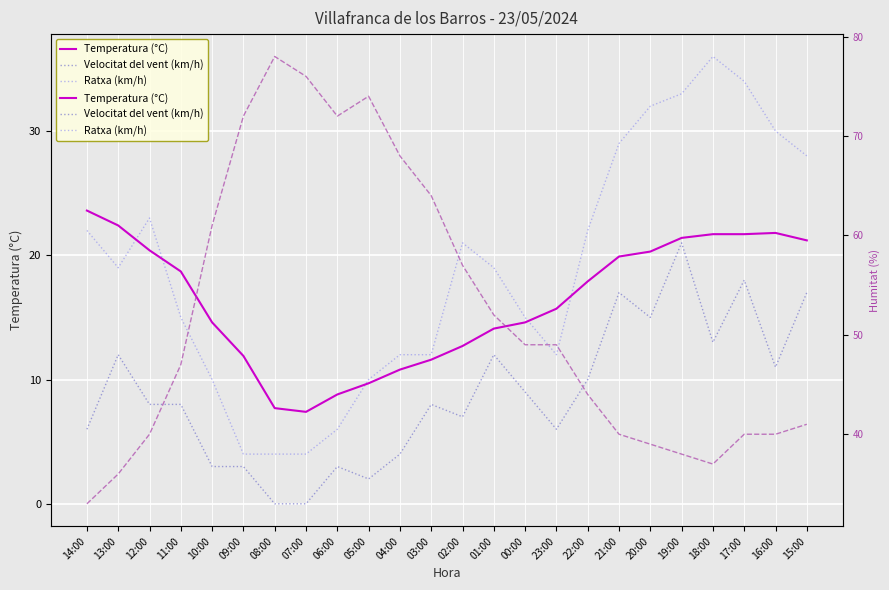

At which category does Velocitat del vent (km/h) reach its first local peak?

13:00